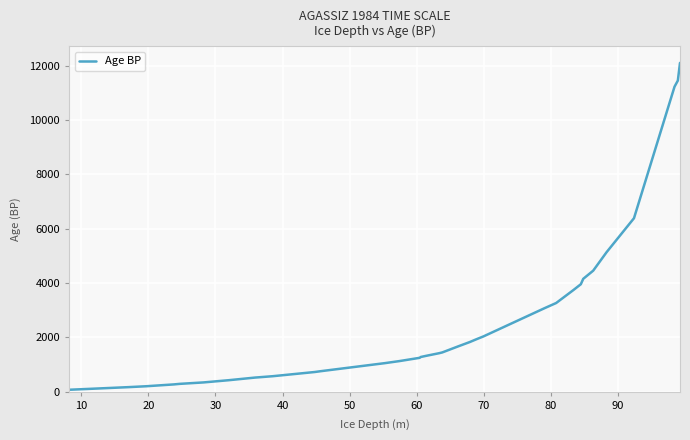

What is the maximum value shown in the chart?

12100